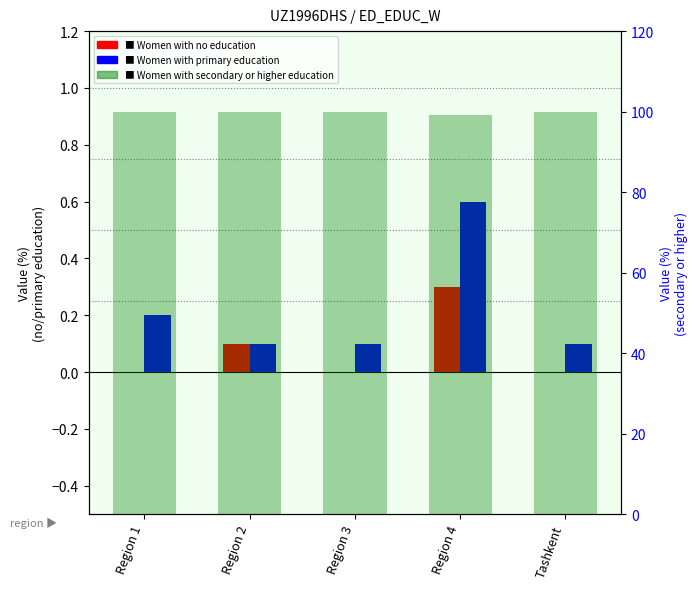

Rank the categories by Women with no education value from lowest to highest.

Region 1, Region 3, Tashkent, Region 2, Region 4